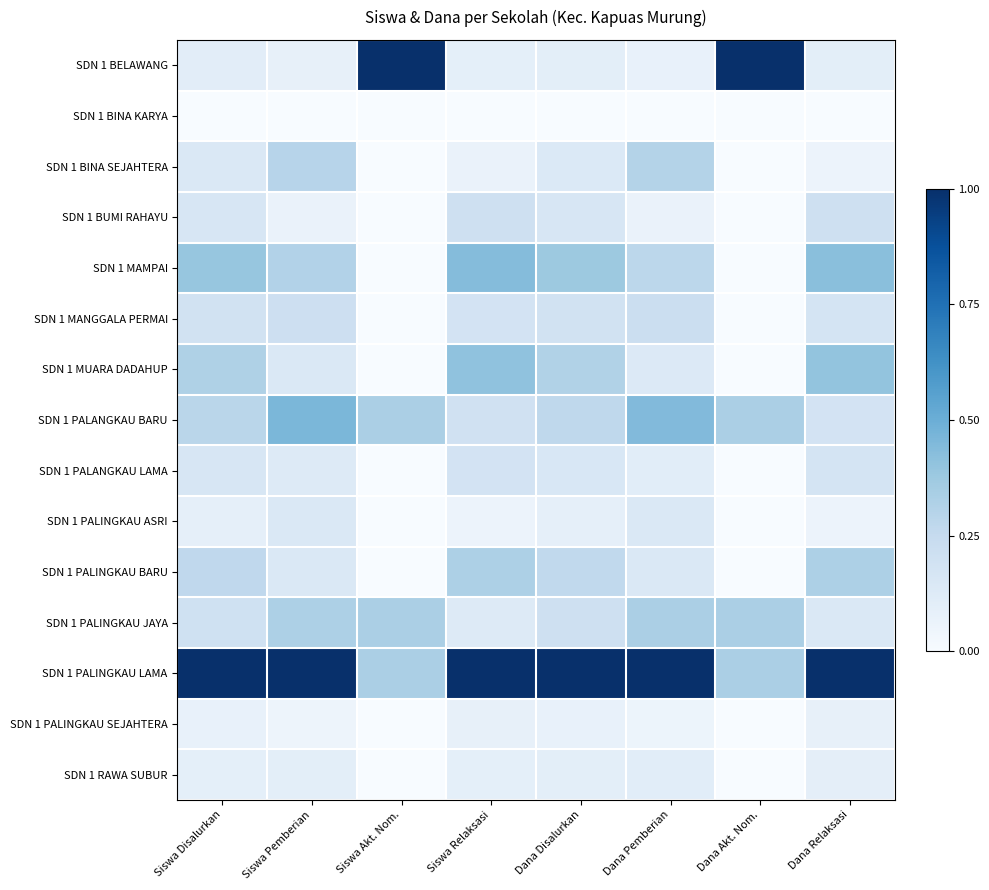

Reading left to right, transcribe all the data shown in this chart.

SDN 1 BELAWANG: Siswa Disalurkan=0.1	Siswa Pemberian=0.1	Siswa Akt. Nom.=1.0	Siswa Relaksasi=0.1	Dana Disalurkan=0.1	Dana Pemberian=0.1	Dana Akt. Nom.=1.0	Dana Relaksasi=0.1
SDN 1 BINA KARYA: Siswa Disalurkan=0.0	Siswa Pemberian=0.0	Siswa Akt. Nom.=0.0	Siswa Relaksasi=0.0	Dana Disalurkan=0.0	Dana Pemberian=0.0	Dana Akt. Nom.=0.0	Dana Relaksasi=0.0
SDN 1 BINA SEJAHTERA: Siswa Disalurkan=0.1	Siswa Pemberian=0.3	Siswa Akt. Nom.=0.0	Siswa Relaksasi=0.1	Dana Disalurkan=0.1	Dana Pemberian=0.3	Dana Akt. Nom.=0.0	Dana Relaksasi=0.1
SDN 1 BUMI RAHAYU: Siswa Disalurkan=0.2	Siswa Pemberian=0.1	Siswa Akt. Nom.=0.0	Siswa Relaksasi=0.2	Dana Disalurkan=0.2	Dana Pemberian=0.1	Dana Akt. Nom.=0.0	Dana Relaksasi=0.2
SDN 1 MAMPAI: Siswa Disalurkan=0.4	Siswa Pemberian=0.3	Siswa Akt. Nom.=0.0	Siswa Relaksasi=0.4	Dana Disalurkan=0.4	Dana Pemberian=0.3	Dana Akt. Nom.=0.0	Dana Relaksasi=0.4
SDN 1 MANGGALA PERMAI: Siswa Disalurkan=0.2	Siswa Pemberian=0.2	Siswa Akt. Nom.=0.0	Siswa Relaksasi=0.2	Dana Disalurkan=0.2	Dana Pemberian=0.2	Dana Akt. Nom.=0.0	Dana Relaksasi=0.2
SDN 1 MUARA DADAHUP: Siswa Disalurkan=0.3	Siswa Pemberian=0.1	Siswa Akt. Nom.=0.0	Siswa Relaksasi=0.4	Dana Disalurkan=0.3	Dana Pemberian=0.1	Dana Akt. Nom.=0.0	Dana Relaksasi=0.4
SDN 1 PALANGKAU BARU: Siswa Disalurkan=0.3	Siswa Pemberian=0.5	Siswa Akt. Nom.=0.3	Siswa Relaksasi=0.2	Dana Disalurkan=0.3	Dana Pemberian=0.4	Dana Akt. Nom.=0.3	Dana Relaksasi=0.2
SDN 1 PALANGKAU LAMA: Siswa Disalurkan=0.2	Siswa Pemberian=0.1	Siswa Akt. Nom.=0.0	Siswa Relaksasi=0.2	Dana Disalurkan=0.2	Dana Pemberian=0.1	Dana Akt. Nom.=0.0	Dana Relaksasi=0.2
SDN 1 PALINGKAU ASRI: Siswa Disalurkan=0.1	Siswa Pemberian=0.1	Siswa Akt. Nom.=0.0	Siswa Relaksasi=0.1	Dana Disalurkan=0.1	Dana Pemberian=0.1	Dana Akt. Nom.=0.0	Dana Relaksasi=0.1
SDN 1 PALINGKAU BARU: Siswa Disalurkan=0.3	Siswa Pemberian=0.1	Siswa Akt. Nom.=0.0	Siswa Relaksasi=0.3	Dana Disalurkan=0.3	Dana Pemberian=0.1	Dana Akt. Nom.=0.0	Dana Relaksasi=0.3
SDN 1 PALINGKAU JAYA: Siswa Disalurkan=0.2	Siswa Pemberian=0.3	Siswa Akt. Nom.=0.3	Siswa Relaksasi=0.1	Dana Disalurkan=0.2	Dana Pemberian=0.3	Dana Akt. Nom.=0.3	Dana Relaksasi=0.1
SDN 1 PALINGKAU LAMA: Siswa Disalurkan=1.0	Siswa Pemberian=1.0	Siswa Akt. Nom.=0.3	Siswa Relaksasi=1.0	Dana Disalurkan=1.0	Dana Pemberian=1.0	Dana Akt. Nom.=0.3	Dana Relaksasi=1.0
SDN 1 PALINGKAU SEJAHTERA: Siswa Disalurkan=0.1	Siswa Pemberian=0.0	Siswa Akt. Nom.=0.0	Siswa Relaksasi=0.1	Dana Disalurkan=0.1	Dana Pemberian=0.1	Dana Akt. Nom.=0.0	Dana Relaksasi=0.1
SDN 1 RAWA SUBUR: Siswa Disalurkan=0.1	Siswa Pemberian=0.1	Siswa Akt. Nom.=0.0	Siswa Relaksasi=0.1	Dana Disalurkan=0.1	Dana Pemberian=0.1	Dana Akt. Nom.=0.0	Dana Relaksasi=0.1